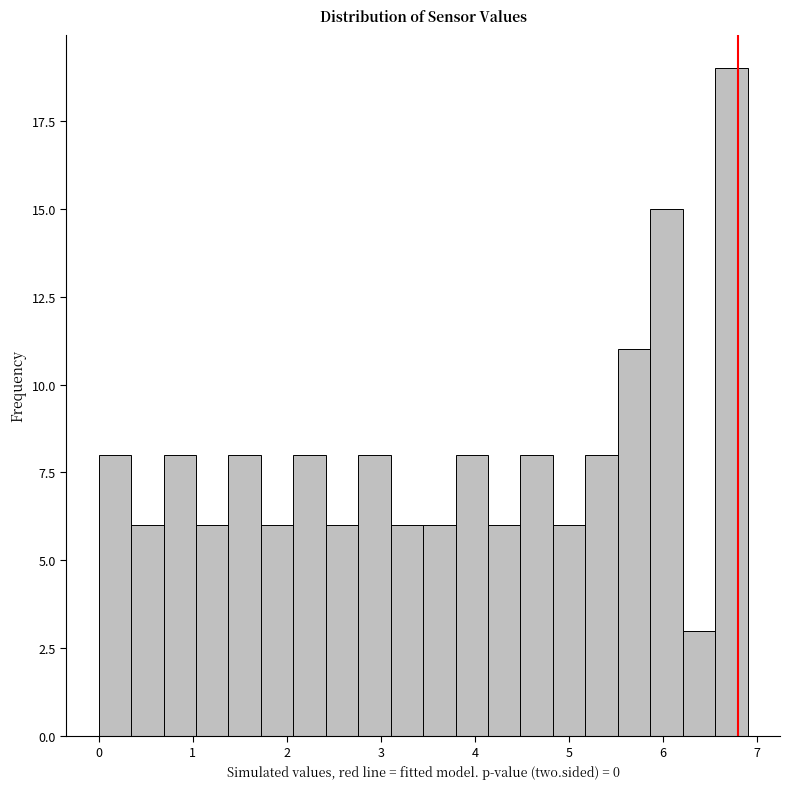

Read against the x-axis, roughly where is the centre of the tallest bar?

6.7